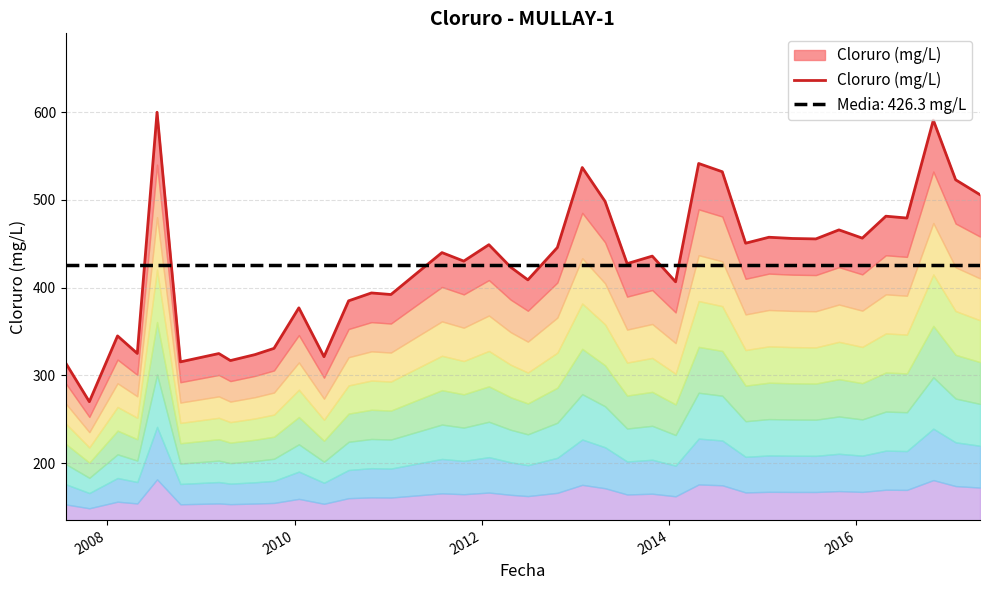

What is the minimum value shown in the chart?

270.0